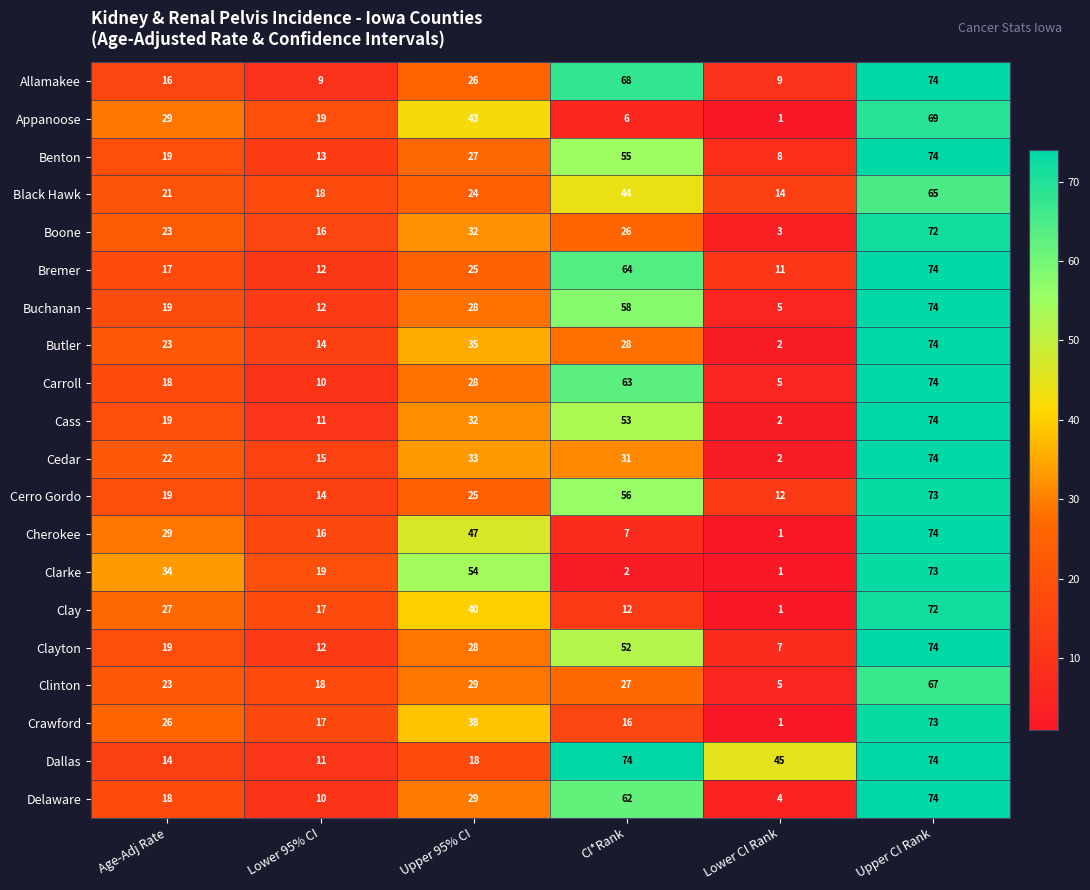

Which category has the highest value in the Crawford series?

Upper CI Rank